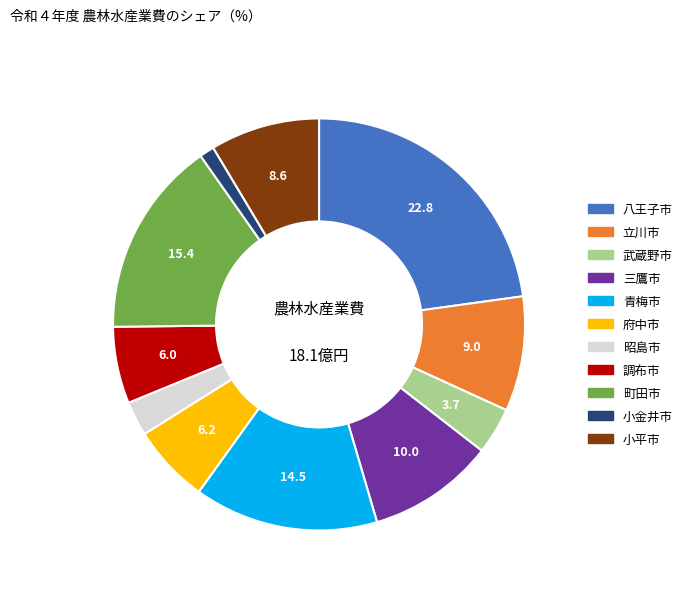

How many segments does this pie chart have?

11